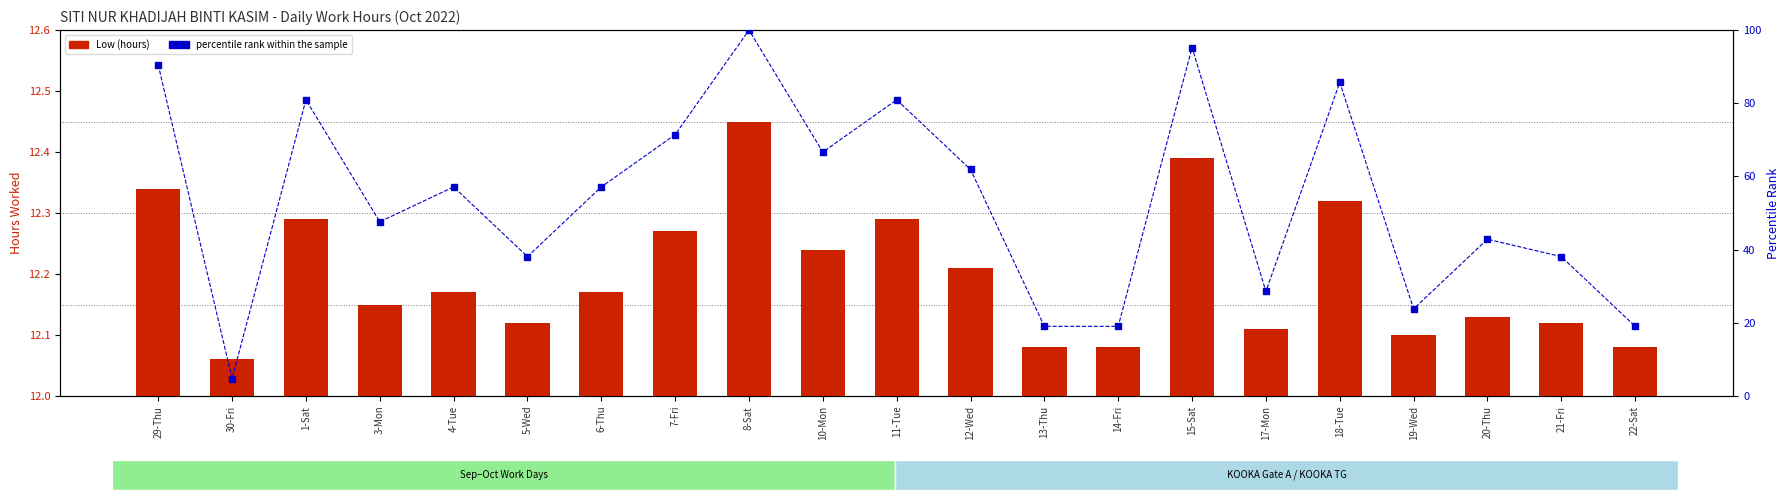

Read the percentile rank within the sample value at 22-Sat.

19.0